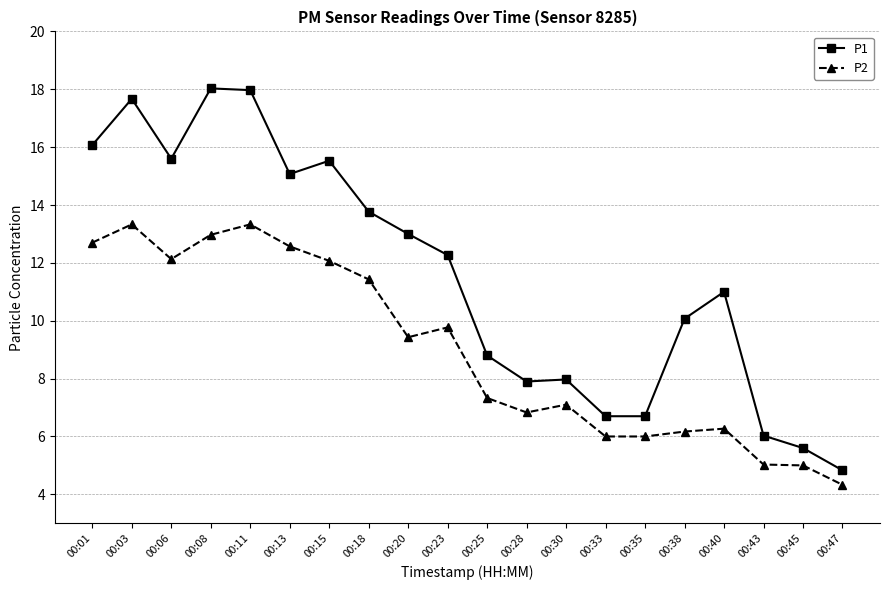

True or false: P2 has more than 1 points higher than both neighbors.

True